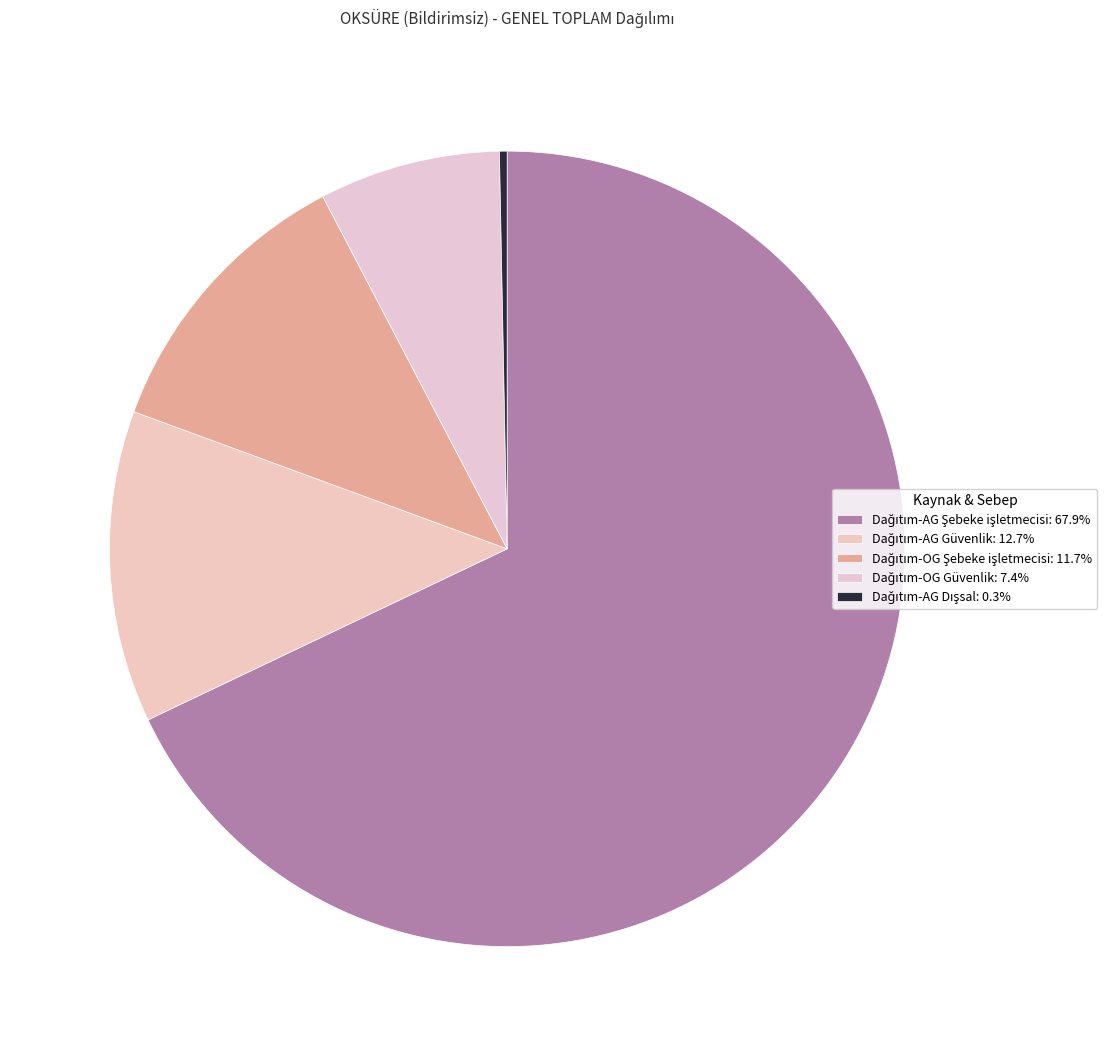

What percentage is the Dağıtım-AG Güvenlik slice, to the nearest percent?

13%